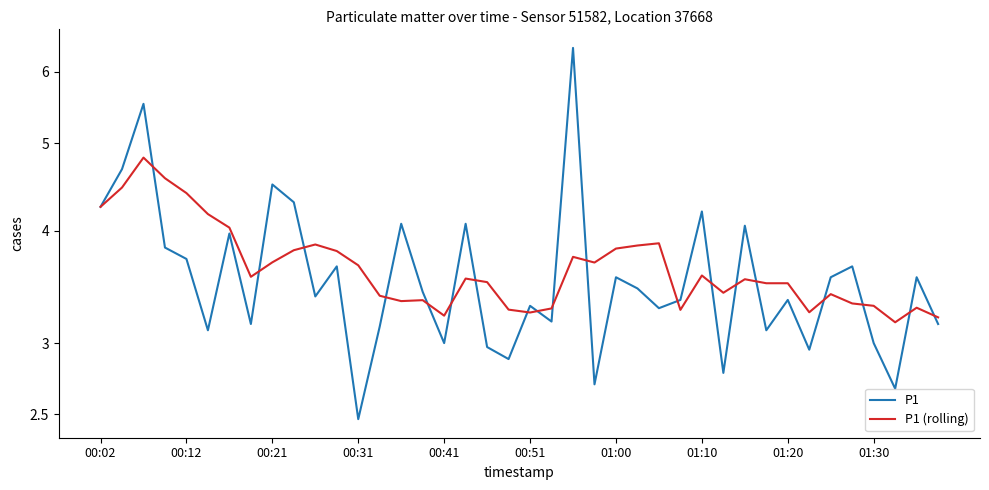

What is the smallest value displayed?

2.5